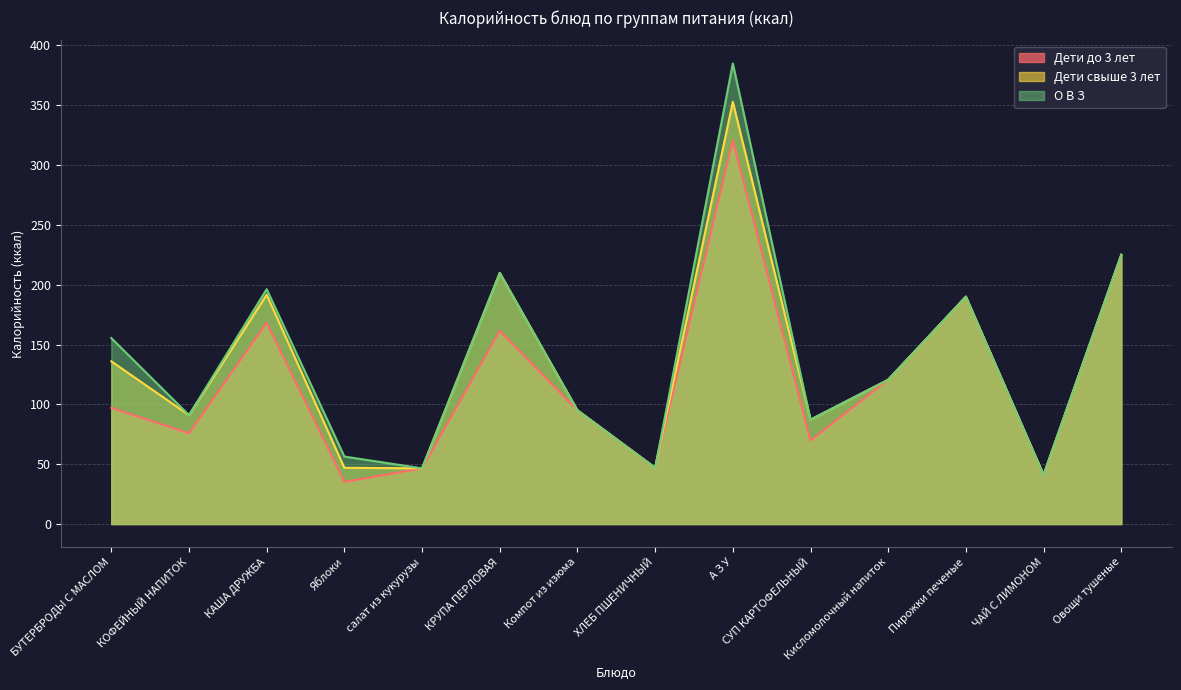

What value does the Дети до 3 лет series have at Яблоки?

35.2